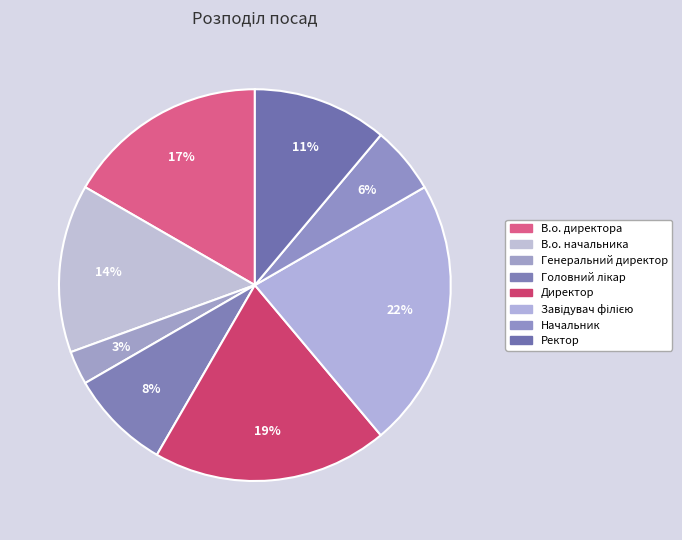

To the nearest percent, what portion does В.о. начальника represent?

14%